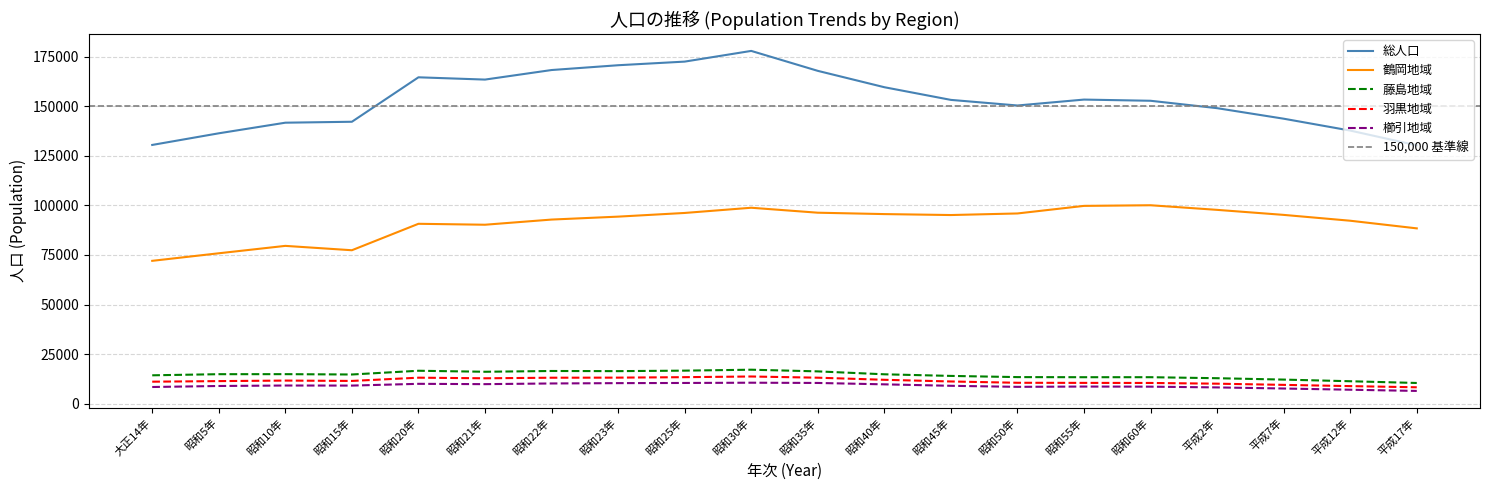

Rank the categories by 羽黒地域 value from highest to lowest.

昭和30年, 昭和25年, 昭和23年, 昭和20年, 昭和35年, 昭和22年, 昭和21年, 昭和40年, 昭和10年, 昭和15年, 昭和5年, 昭和45年, 大正14年, 昭和50年, 昭和55年, 昭和60年, 平成2年, 平成7年, 平成12年, 平成17年